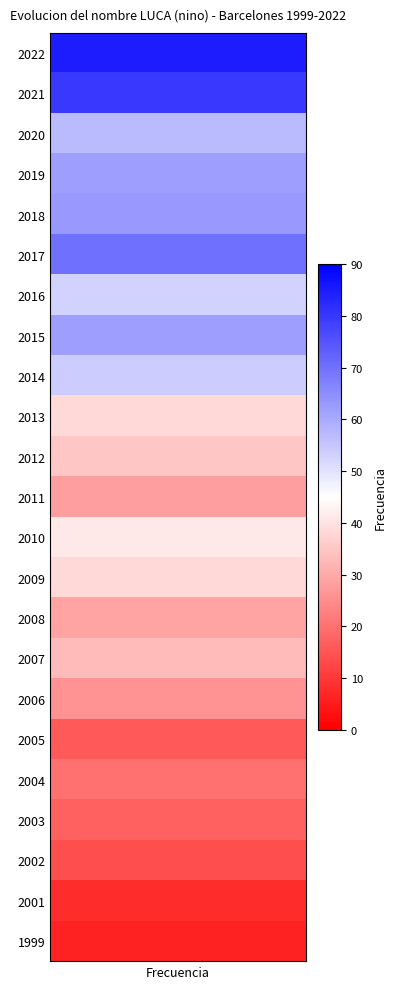

What is the smallest value displayed?

6